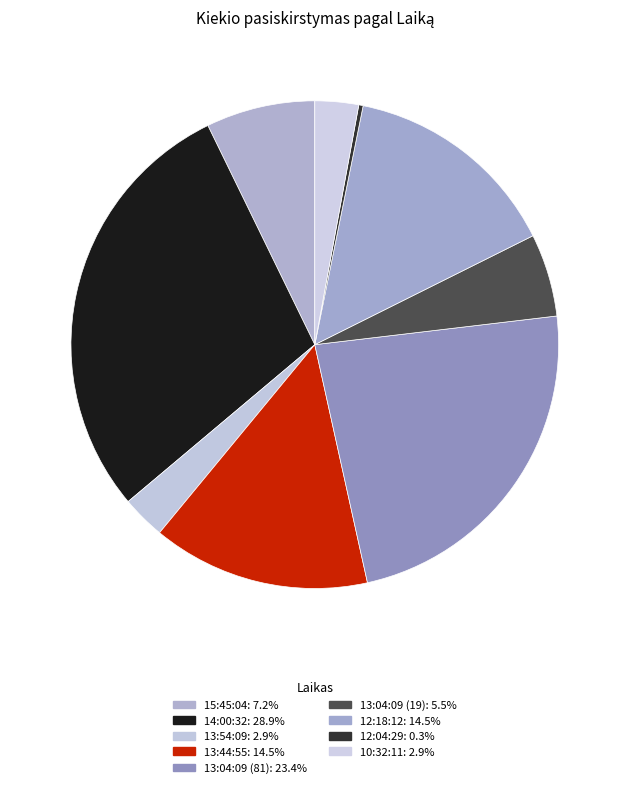

How many segments does this pie chart have?

9